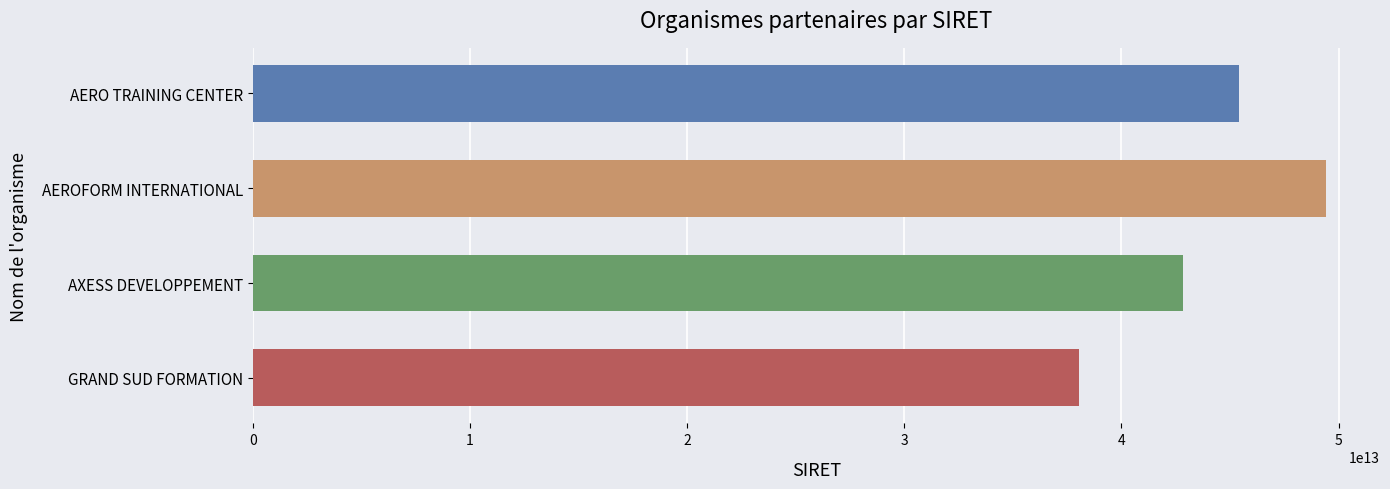

Which category has the lowest value across all series?

GRAND SUD FORMATION